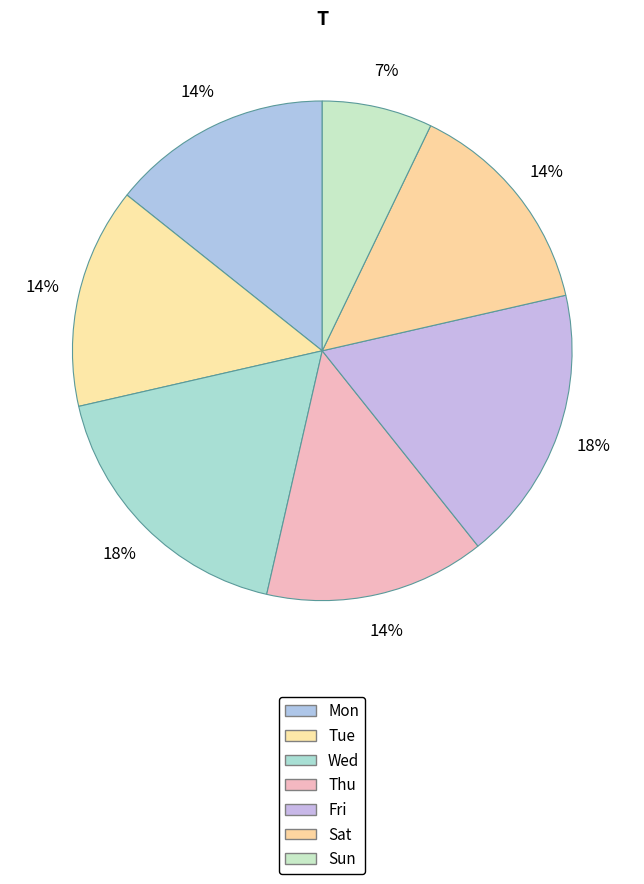

How many segments does this pie chart have?

7